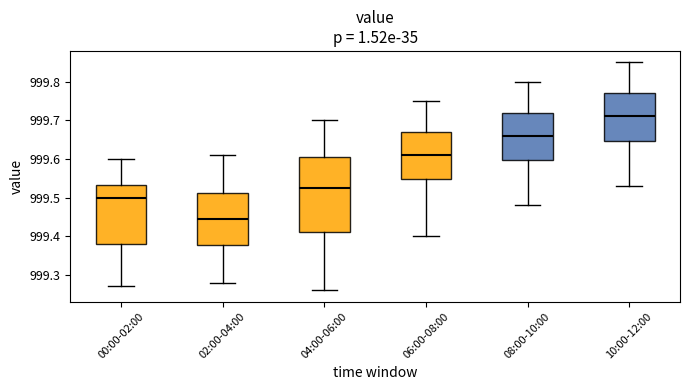

Comparing the boxes themselves (not the whiskers), which one is the tallest?

04:00-06:00